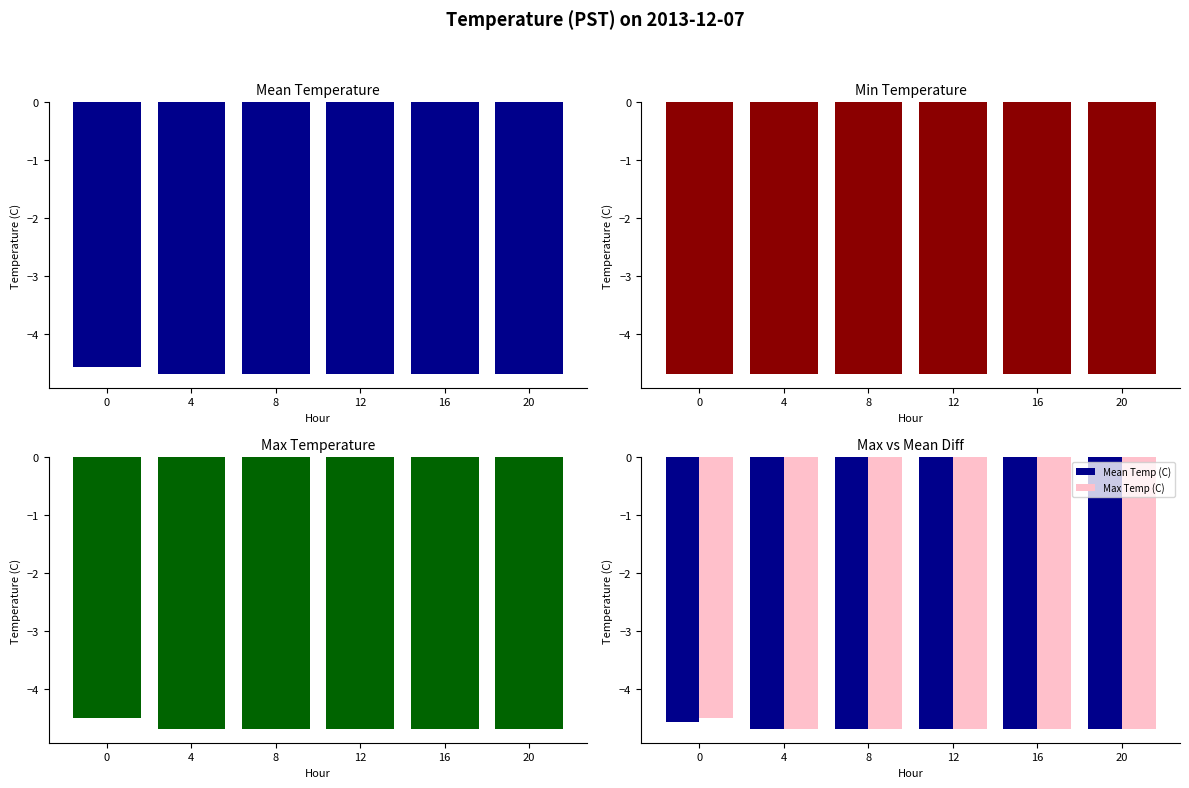

List the labels in order of Mean Temp (C) value, smallest first.

4, 8, 12, 16, 20, 0